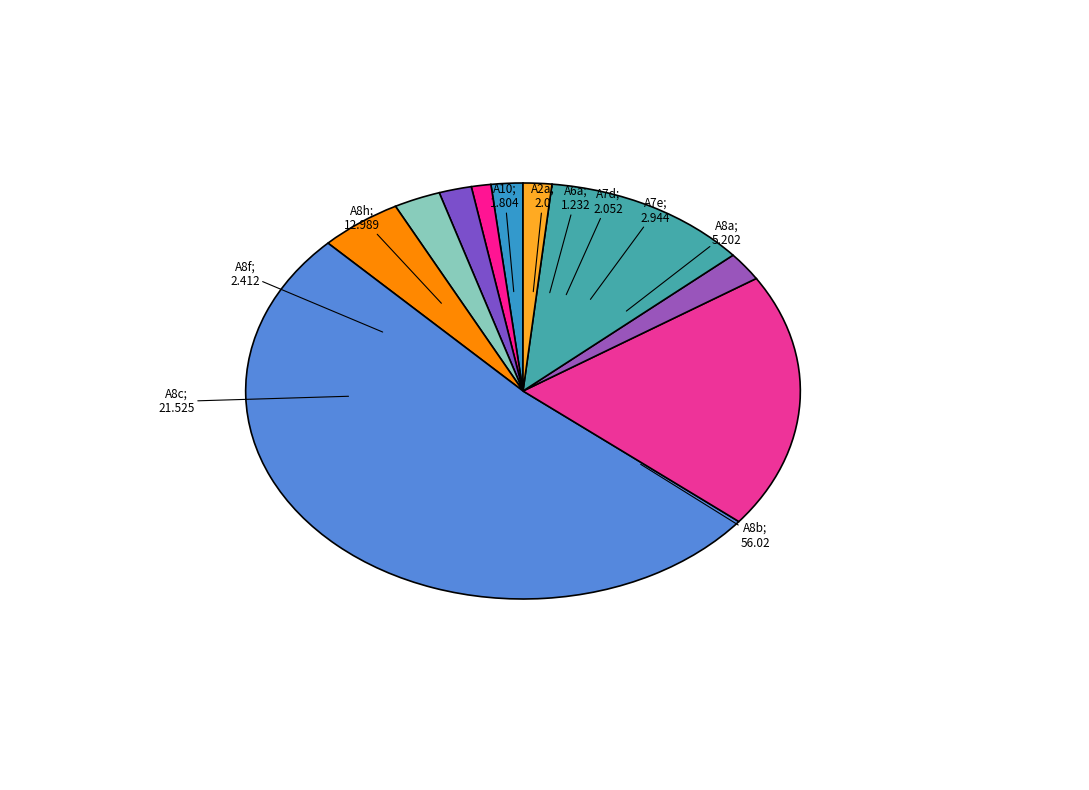

Count the number of slices in the pie.

10